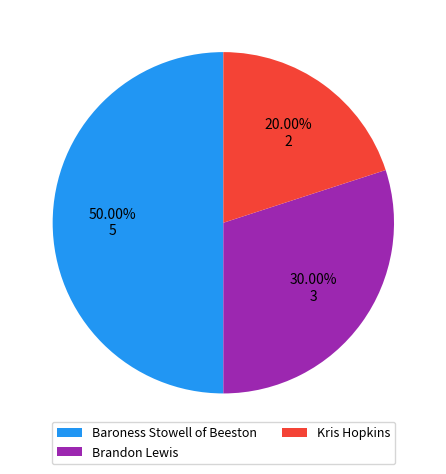

What portion of the pie excludes Brandon Lewis?

70.0%